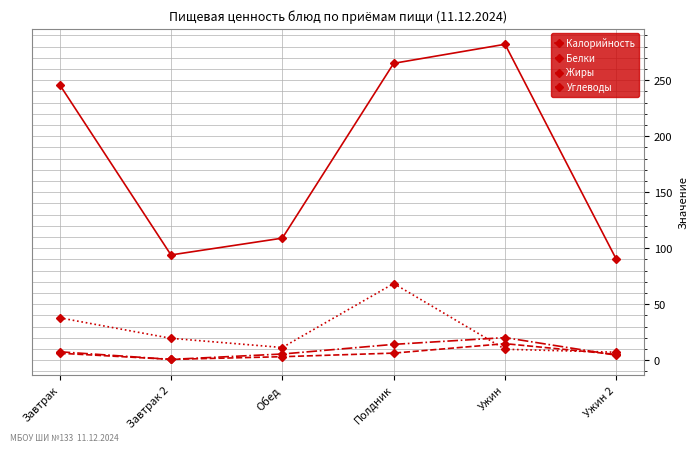

What is the value of the Жиры point at the 2nd from the left?

0.8